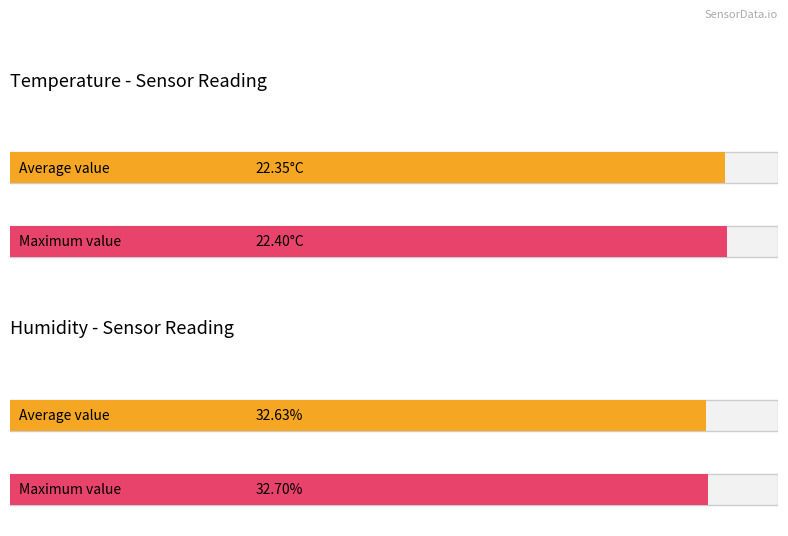

Rank the series by their average value, from highest to lowest.

Humidity, Temp